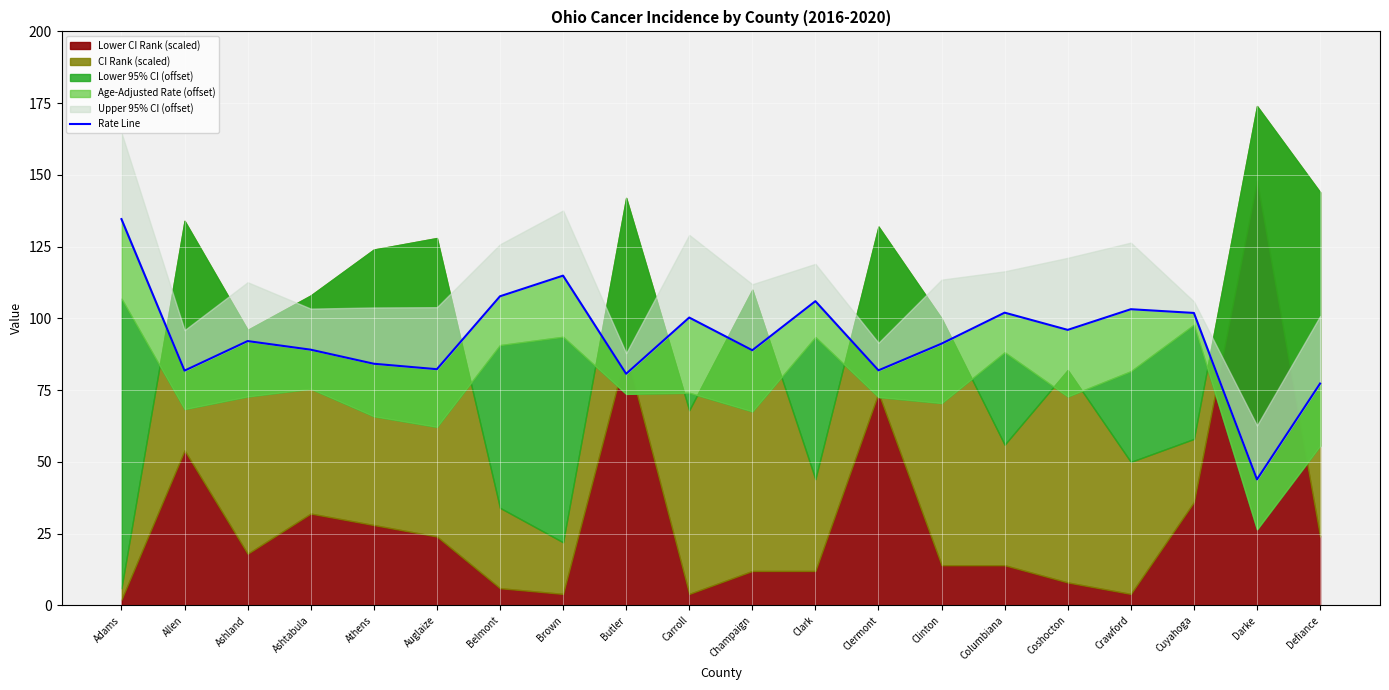

Rank the categories by value from highest to lowest.

Adams, Brown, Belmont, Clark, Crawford, Columbiana, Cuyahoga, Carroll, Coshocton, Ashland, Clinton, Ashtabula, Champaign, Athens, Auglaize, Clermont, Allen, Butler, Defiance, Darke